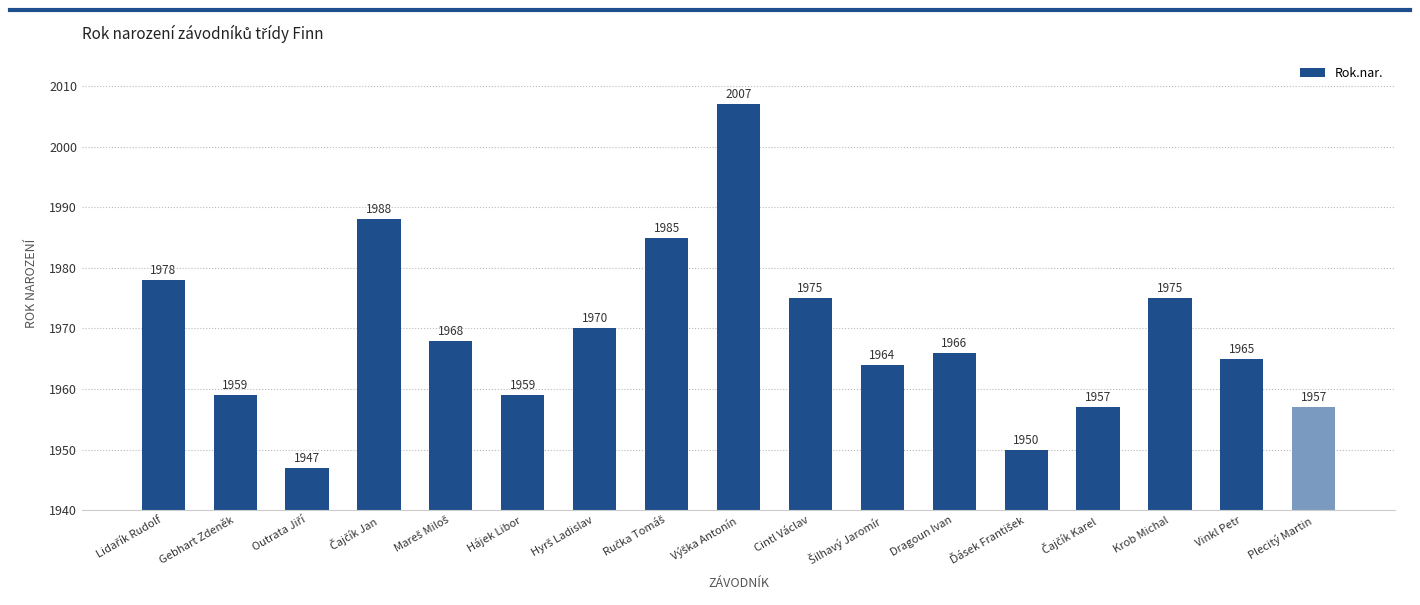

What is the average value?

1969